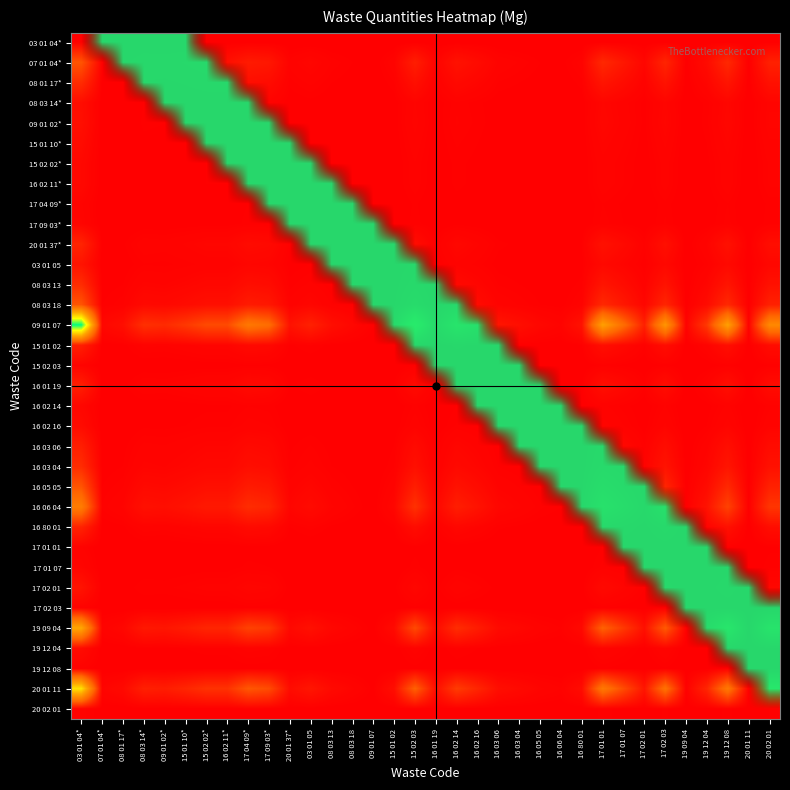

At which category is the sum across all series the highest?

03 01 04*